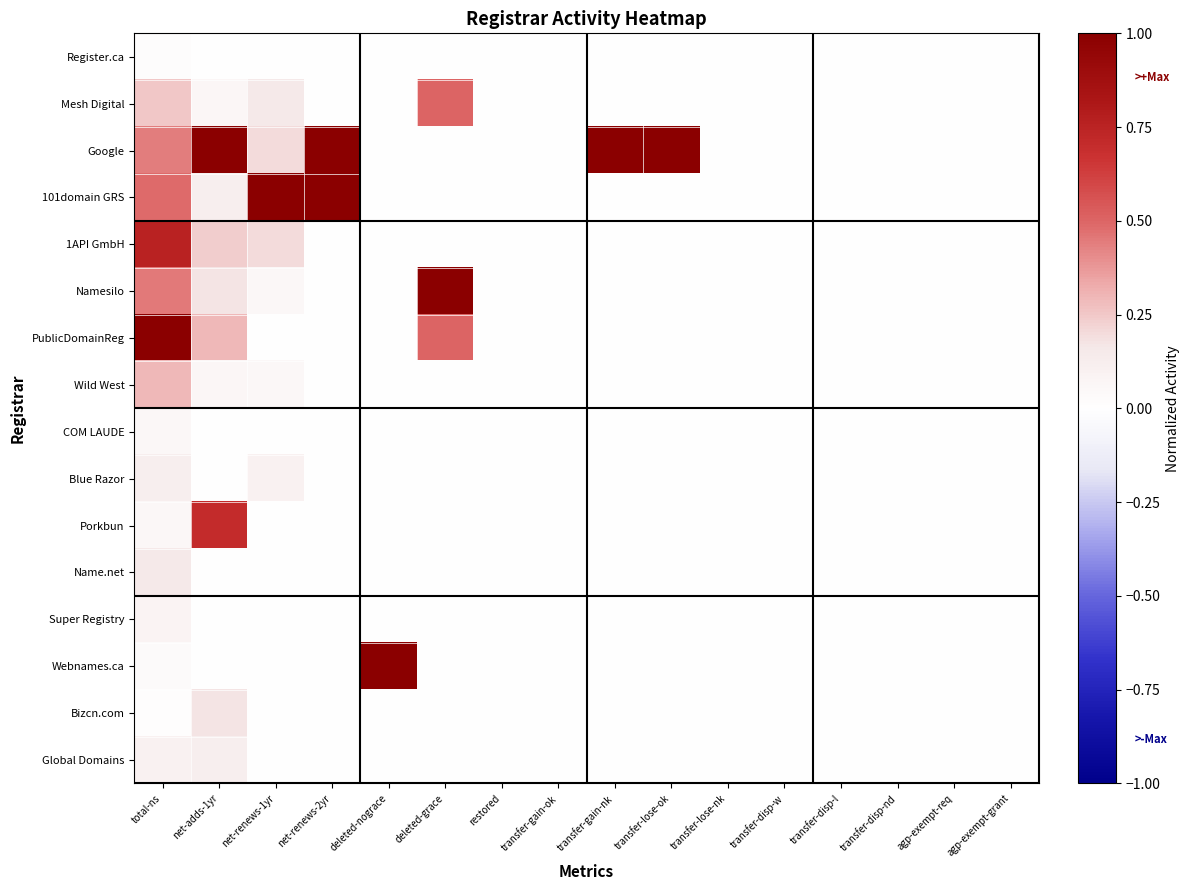

How many distinct data groups are displayed?

16